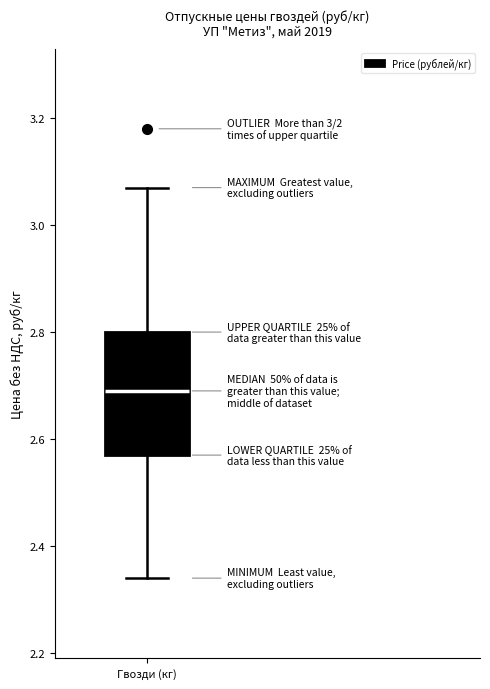

Where does the median line of the box for Гвозди (кг) sit on the y-axis? The values are not printed on the chart, so give them approximately, as read against the axis.

2.70